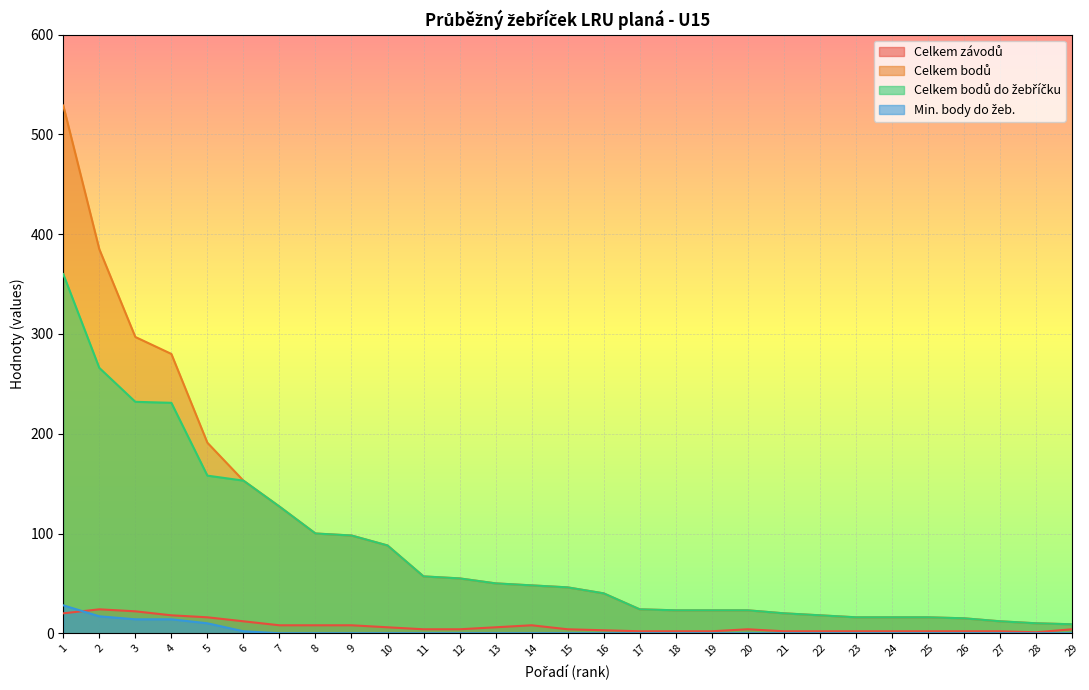

What is the difference between the maximum and minimum values in the Celkem závodů series?

23